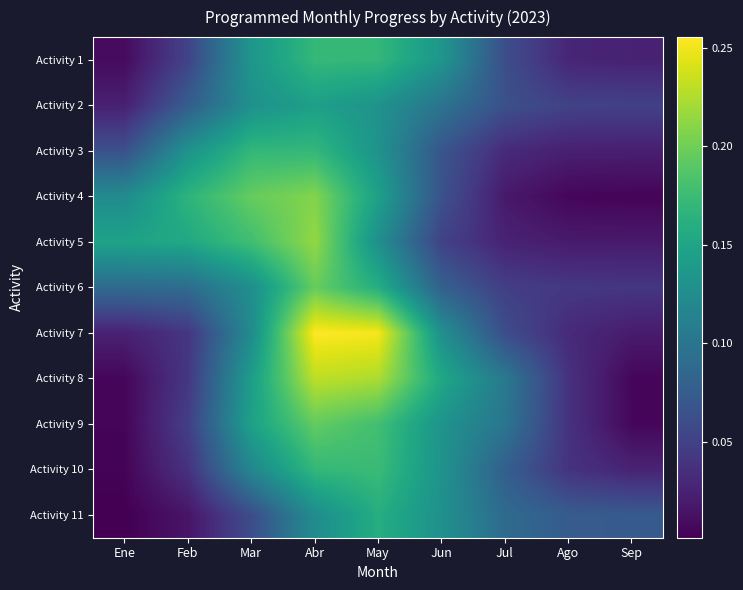

Count the number of categories in the chart.

9